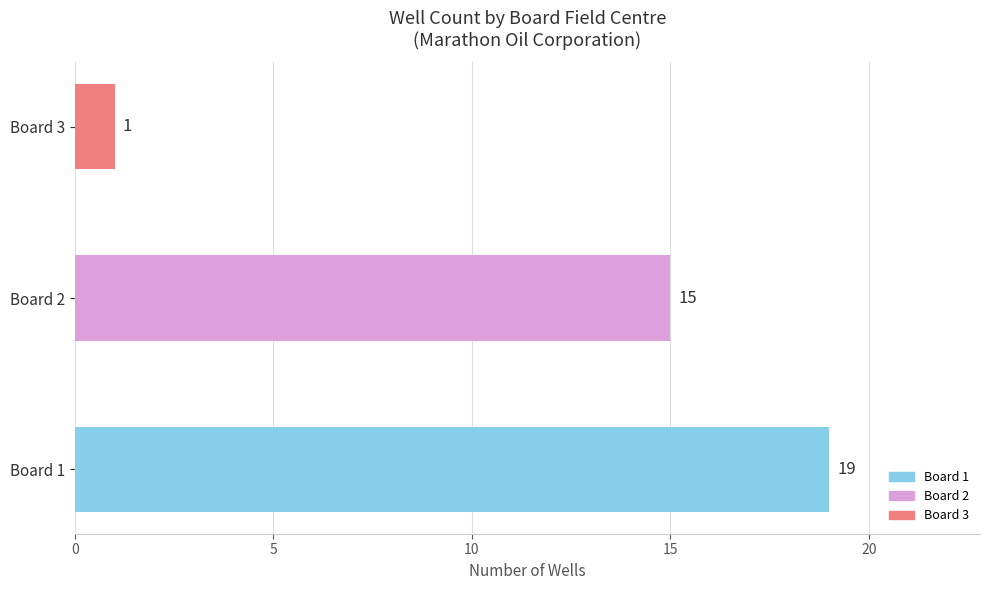

How many bars are there in total?

3